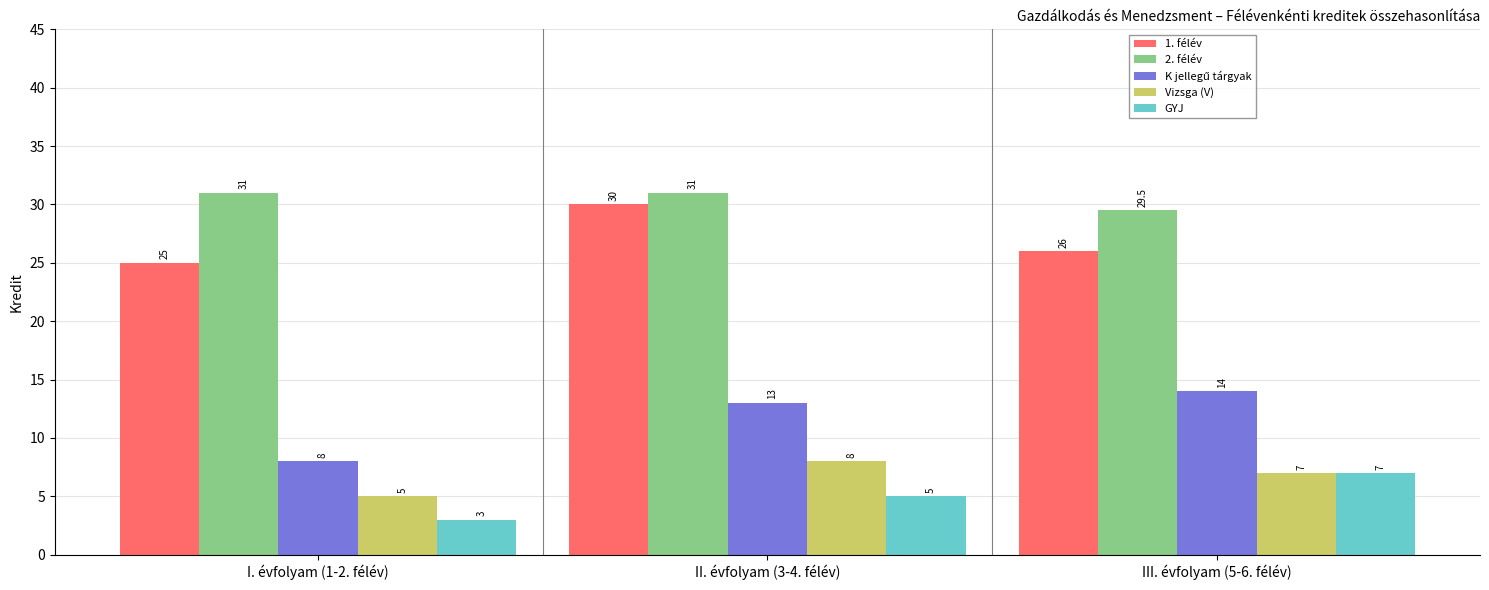

Between II. évfolyam (3-4. félév) and III. évfolyam (5-6. félév), which series saw the biggest shift?

1. félév